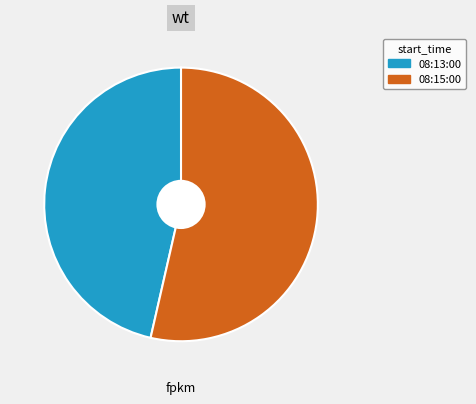

True or false: 08:13:00 accounts for 61% of the total.

False